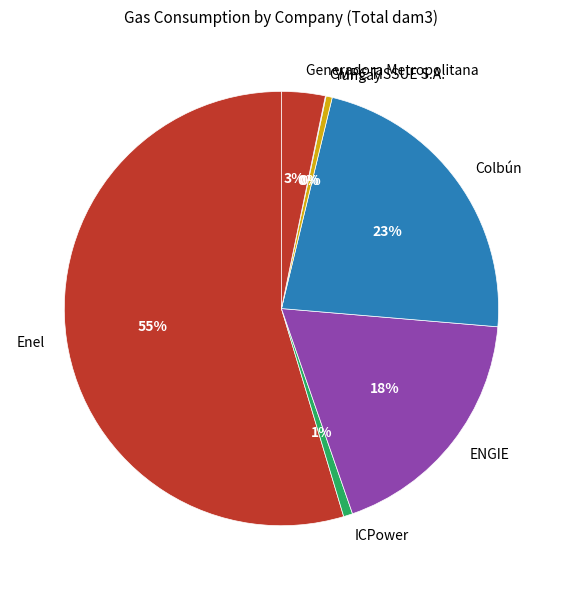

Which slice is the largest?

Enel